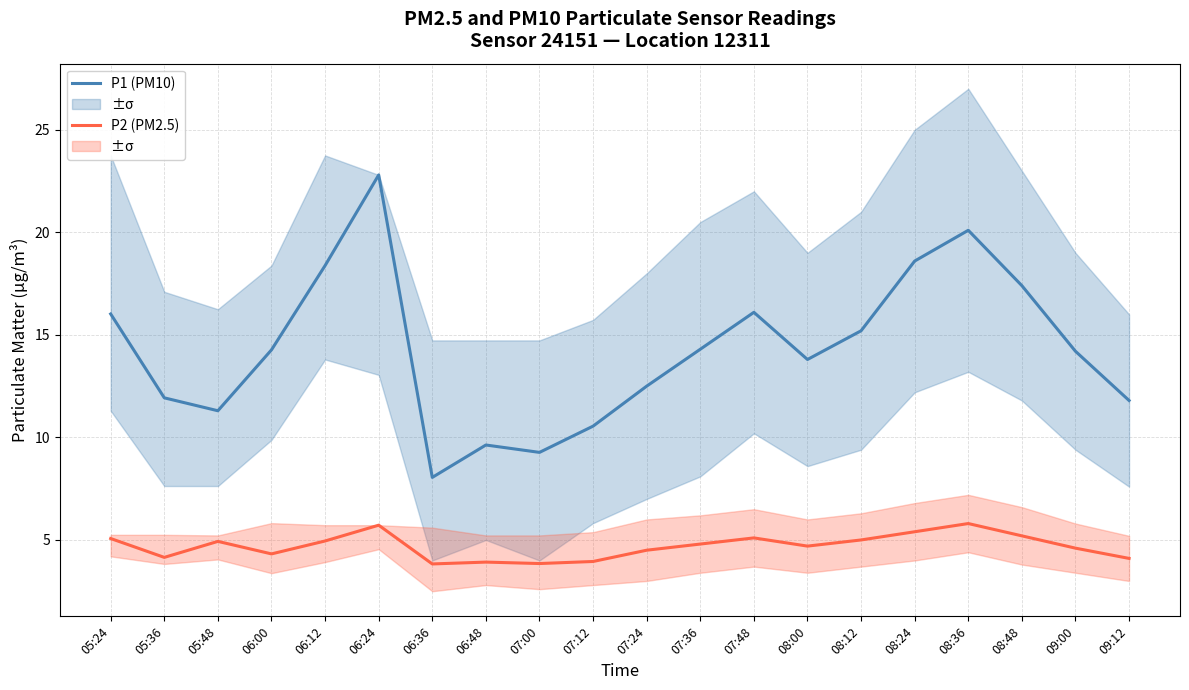

Where is P2 (PM2.5) nearest to the value 4?

07:12